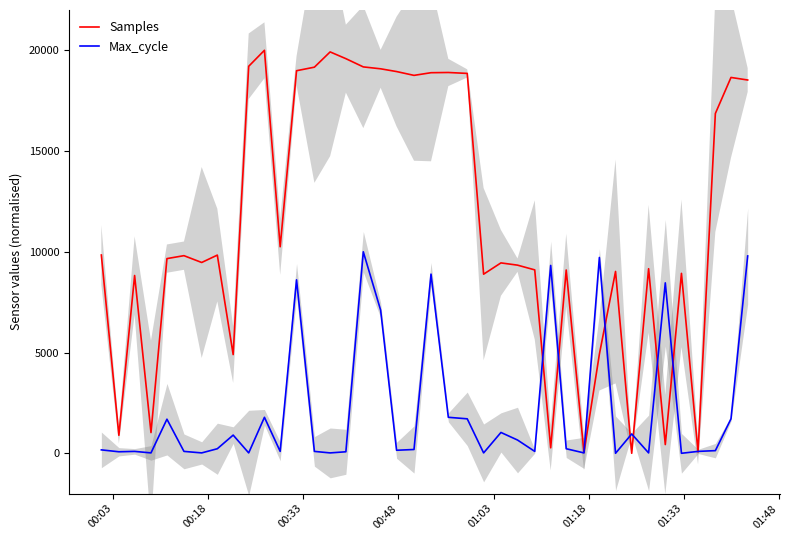

How many data points does each series have?

40